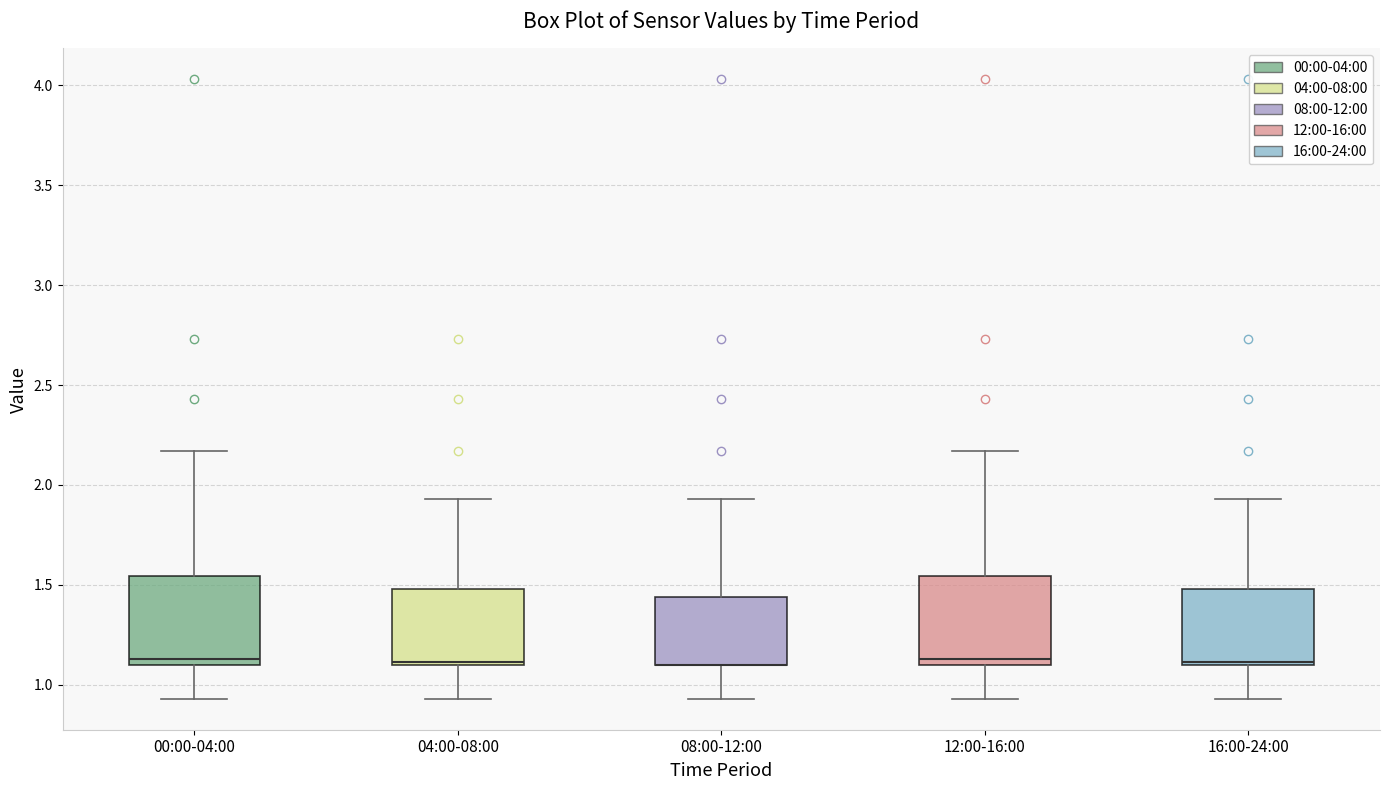

Where does the upper whisker of the box for 08:00-12:00 end on the y-axis? The values are not printed on the chart, so give them approximately, as read against the axis.

1.95